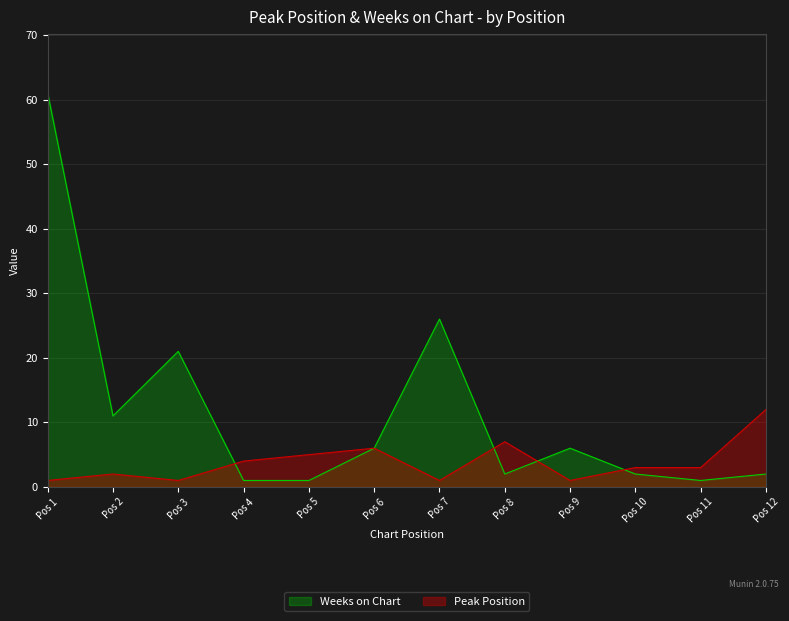

The value of Peak Position at Pos 5 is 8. True or false?

False